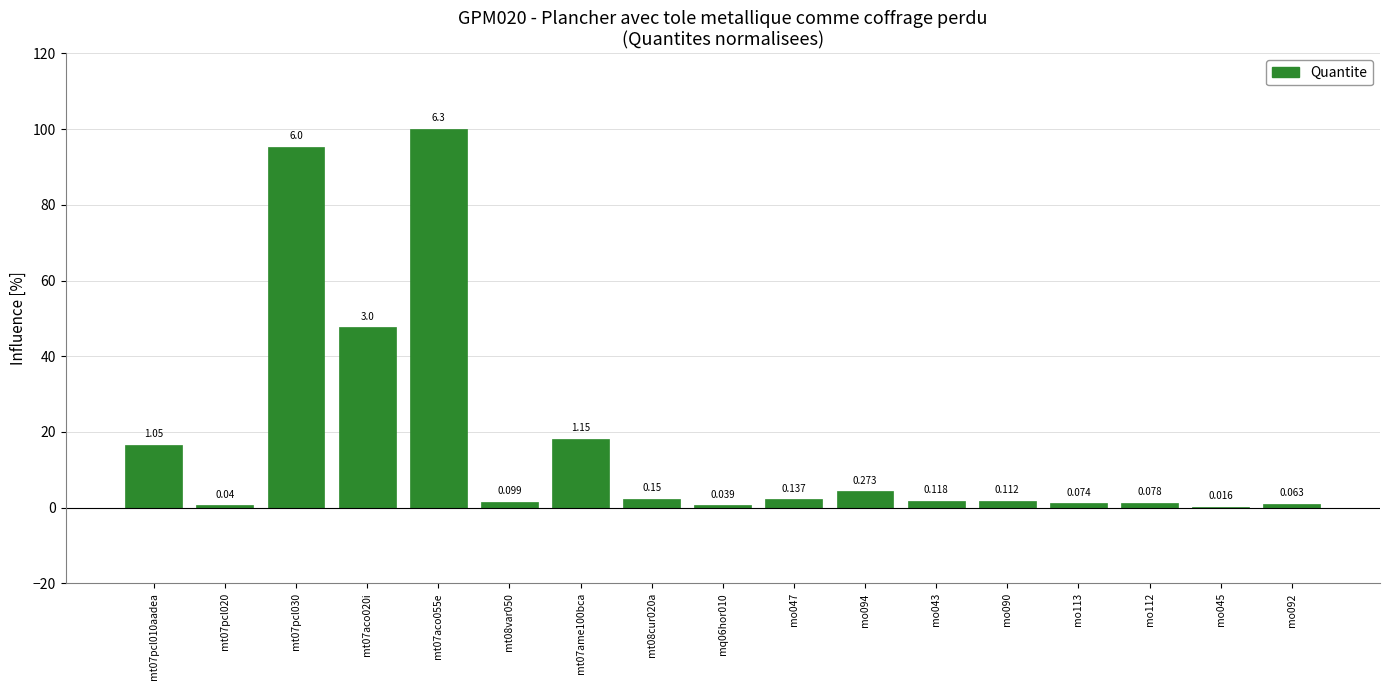

Rank the categories by value from highest to lowest.

mt07aco055e, mt07pcl030, mt07aco020i, mt07ame100bca, mt07pcl010aadea, mo094, mt08cur020a, mo047, mo043, mo090, mt08var050, mo112, mo113, mo092, mt07pcl020, mq06hor010, mo045